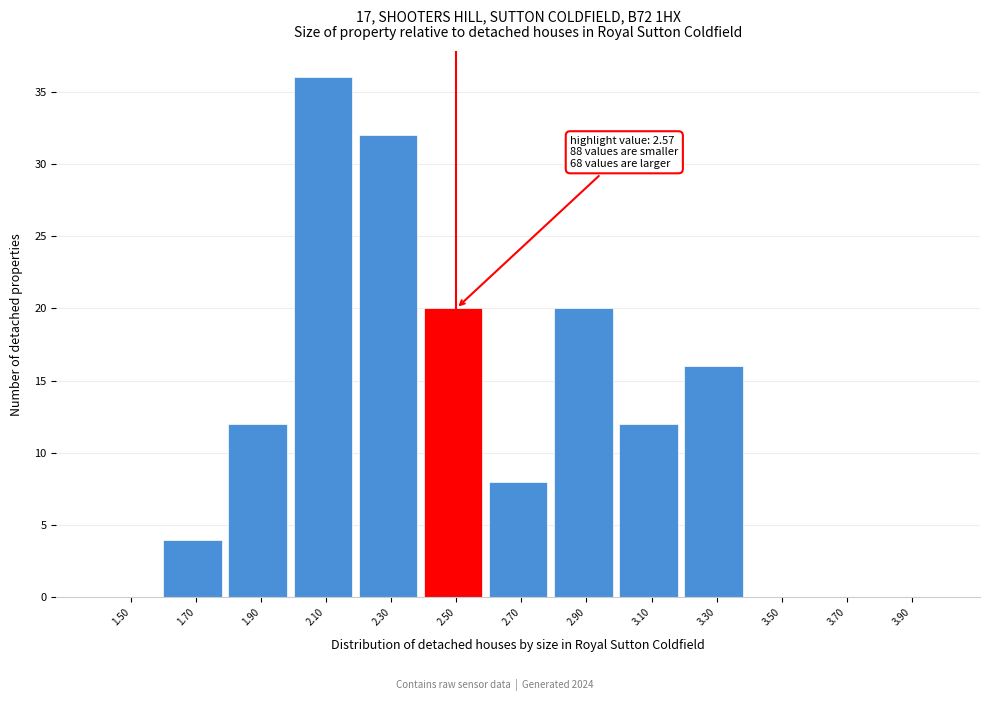

Reading left to right, extract all data points from this chart.

1.50=0	1.70=4	1.90=12	2.10=36	2.30=32	2.50=20	2.70=8	2.90=20	3.10=12	3.30=16	3.50=0	3.70=0	3.90=0